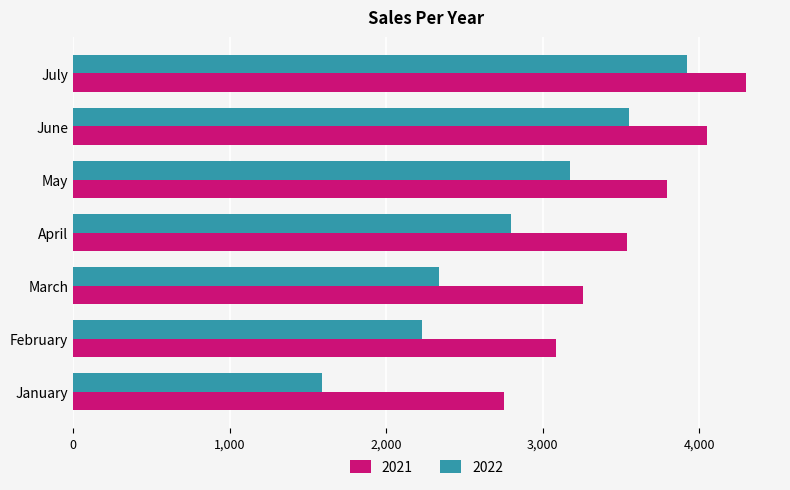

At which category does the chart reach its peak across all series?

July